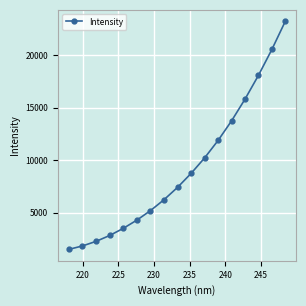

What is the greatest value displayed?

23237.9